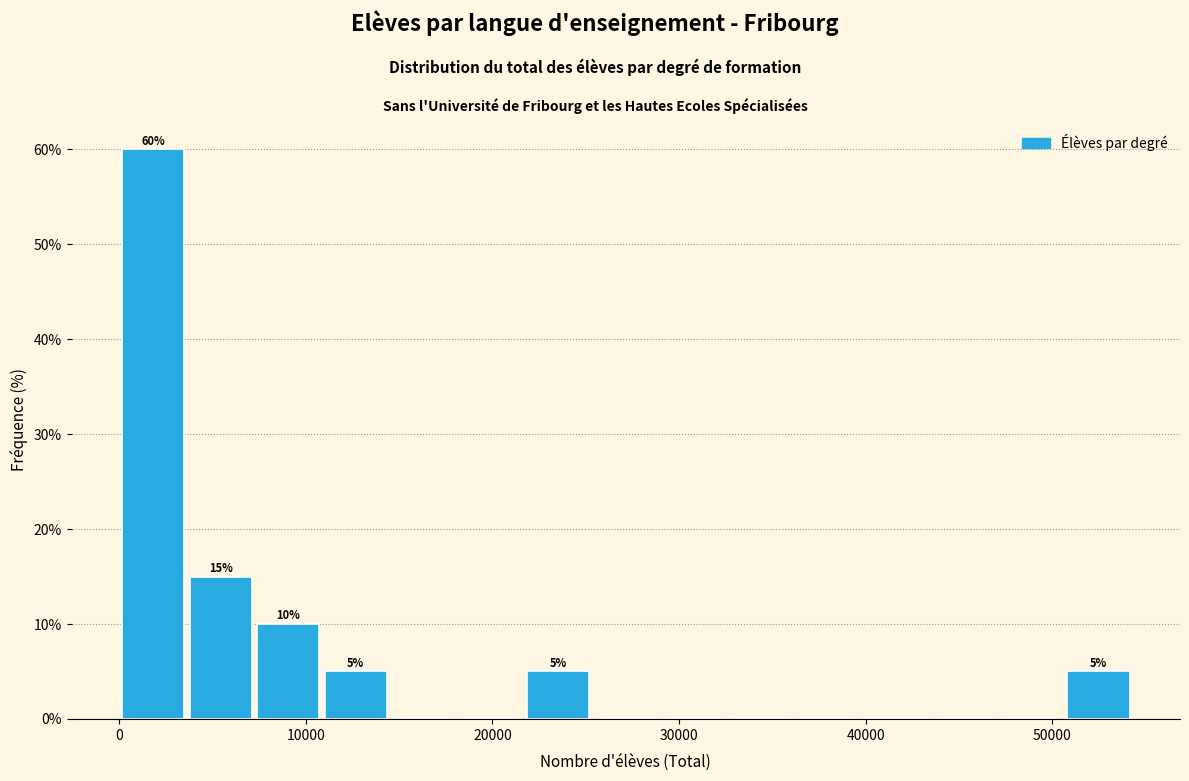

Around what value on the x-axis is the tallest bar? Give the approximate position of its centre, as read against the axis.

2000